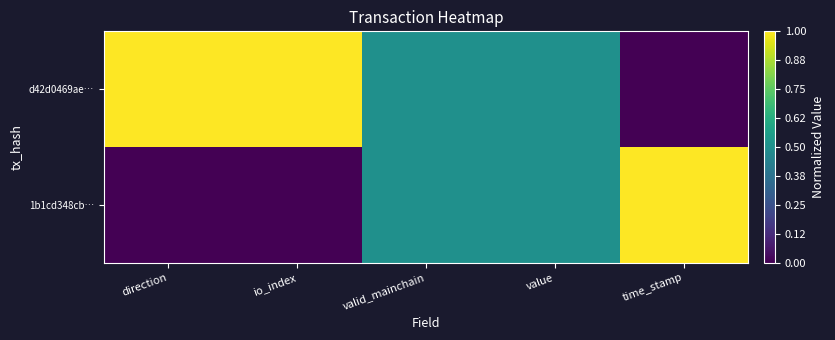

Which series changed the most between io_index and value?

1b1cd348cb…